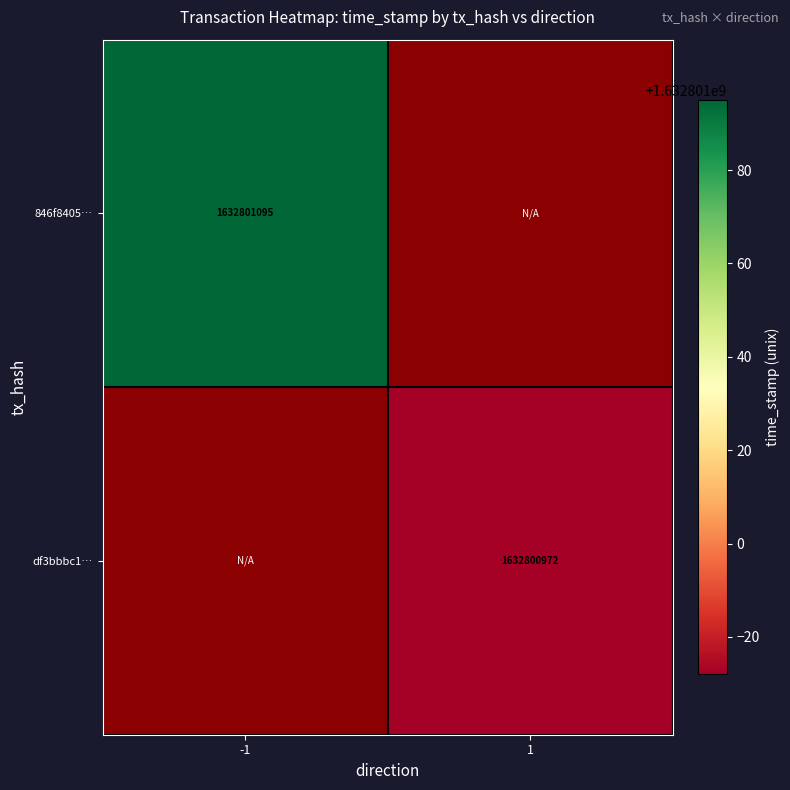

Reading left to right, what are all the values shown in this chart?

846f8405c18d486a3141291f10dc3e0d7f0988f: 1632801095	0
df3bbbc1c7be2f7bb16879050632ed567838de1: 0	1632800972